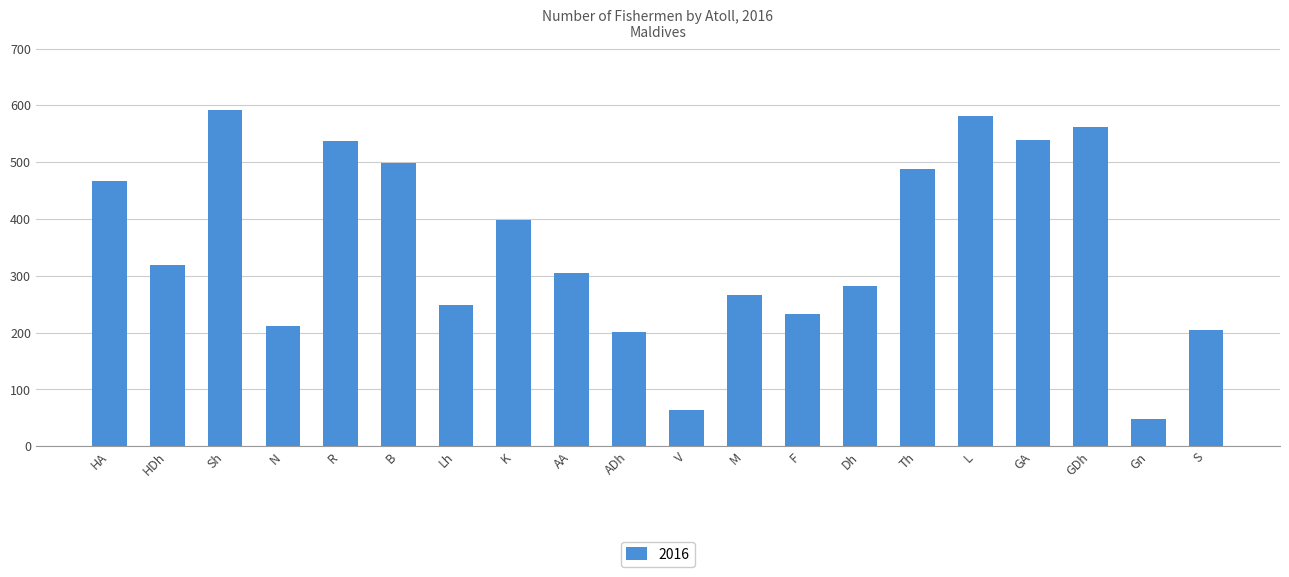

What is the label of the 14th bar from the right?

Lh